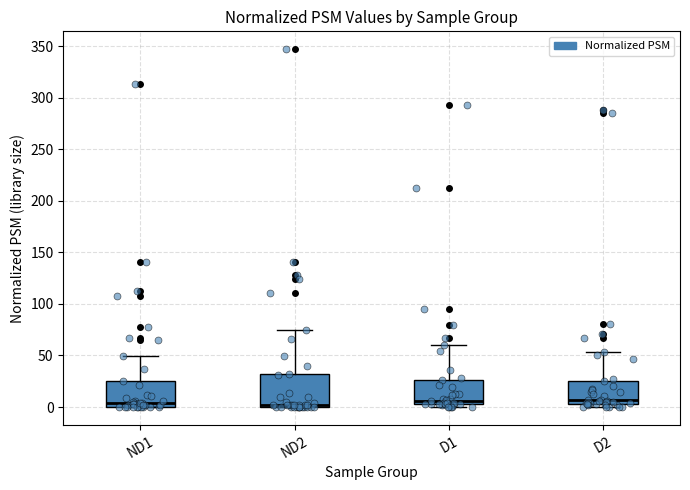

Reading left to right, transcribe this box plot: for each box, give where its median line is, the range the box spans, and where its two whiskers end, as read against the y-axis. The values are not printed on the chart, so give them approximately, as read against the axis.

ND1: median 5, box 0 to 25, whiskers 0 to 50
ND2: median 0 (just above the box's lower edge), box 0 to 30, whiskers 0 to 75
D1: median 5 (just above the box's lower edge), box 5 to 25, whiskers 0 to 60
D2: median 5 (just above the box's lower edge), box 5 to 25, whiskers 0 to 55